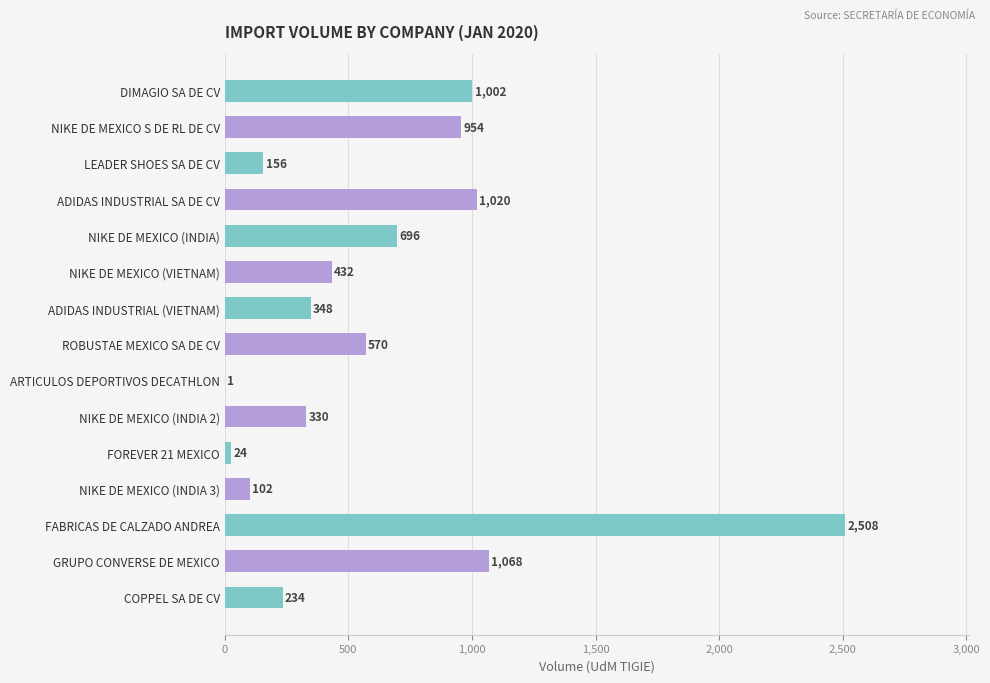

Are the bars horizontal?

Yes